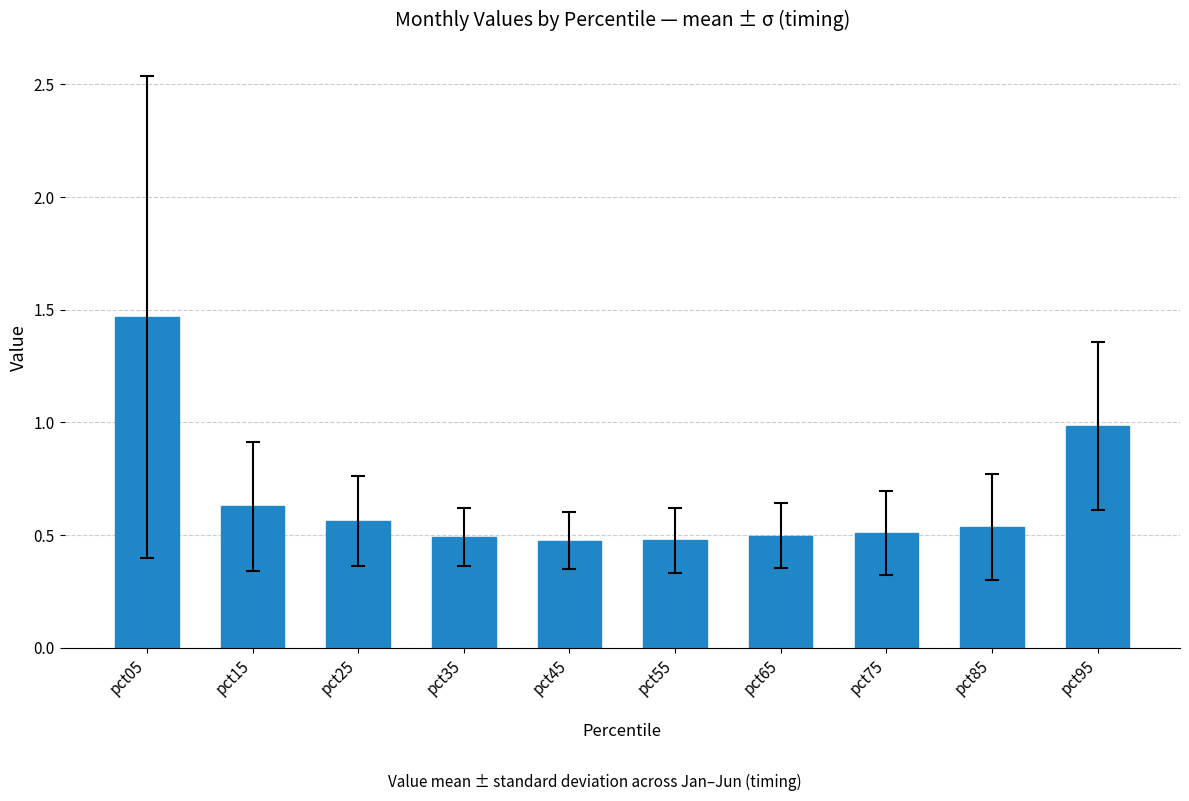

What is the difference between the maximum and minimum values?

1.0